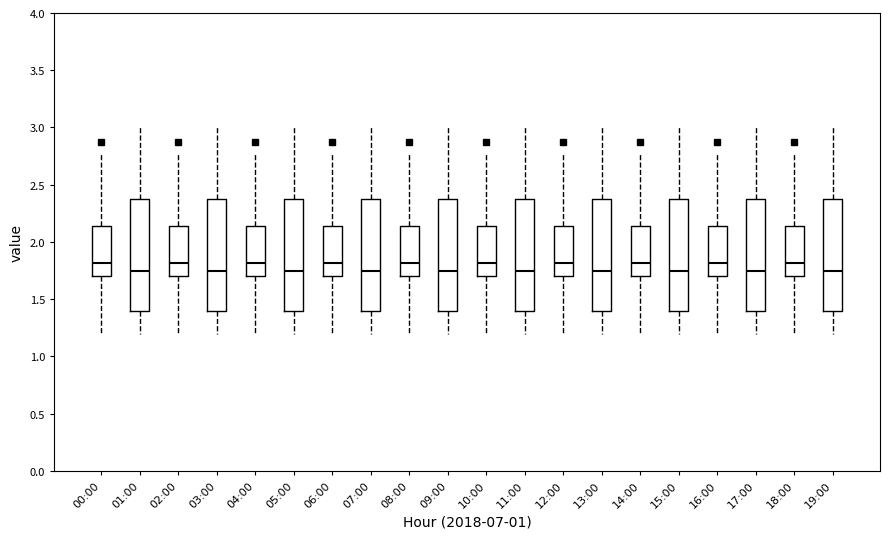

Reading left to right, read every box against the y-axis: the position of its median line, the range the box covers, and the ends of its whiskers. The values are not printed on the chart, so give them approximately, as read against the axis.

00:00: median 1.80, box 1.70 to 2.15, whiskers 1.20 to 2.75
01:00: median 1.75, box 1.40 to 2.35, whiskers 1.20 to 3.00
02:00: median 1.80, box 1.70 to 2.15, whiskers 1.20 to 2.75
03:00: median 1.75, box 1.40 to 2.35, whiskers 1.20 to 3.00
04:00: median 1.80, box 1.70 to 2.15, whiskers 1.20 to 2.75
05:00: median 1.75, box 1.40 to 2.35, whiskers 1.20 to 3.00
06:00: median 1.80, box 1.70 to 2.15, whiskers 1.20 to 2.75
07:00: median 1.75, box 1.40 to 2.35, whiskers 1.20 to 3.00
08:00: median 1.80, box 1.70 to 2.15, whiskers 1.20 to 2.75
09:00: median 1.75, box 1.40 to 2.35, whiskers 1.20 to 3.00
10:00: median 1.80, box 1.70 to 2.15, whiskers 1.20 to 2.75
11:00: median 1.75, box 1.40 to 2.35, whiskers 1.20 to 3.00
12:00: median 1.80, box 1.70 to 2.15, whiskers 1.20 to 2.75
13:00: median 1.75, box 1.40 to 2.35, whiskers 1.20 to 3.00
14:00: median 1.80, box 1.70 to 2.15, whiskers 1.20 to 2.75
15:00: median 1.75, box 1.40 to 2.35, whiskers 1.20 to 3.00
16:00: median 1.80, box 1.70 to 2.15, whiskers 1.20 to 2.75
17:00: median 1.75, box 1.40 to 2.35, whiskers 1.20 to 3.00
18:00: median 1.80, box 1.70 to 2.15, whiskers 1.20 to 2.75
19:00: median 1.75, box 1.40 to 2.35, whiskers 1.20 to 3.00